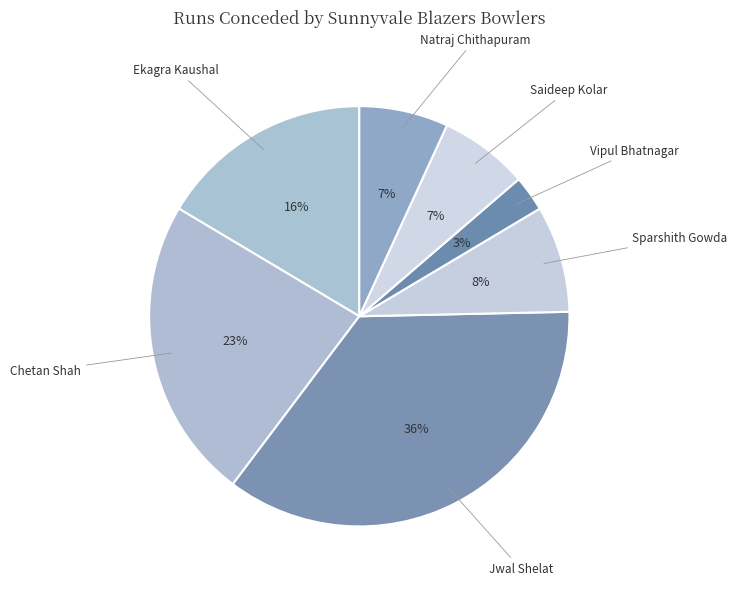

To the nearest percent, what is the difference between the largest and smallest slice percentages?

33%